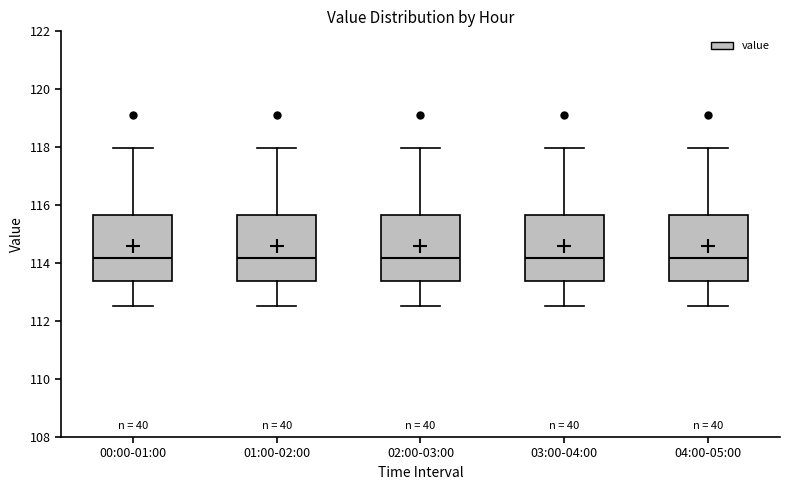

Where is the lower edge of the box for 03:00-04:00 on the y-axis? The values are not printed on the chart, so give them approximately, as read against the axis.

113.4